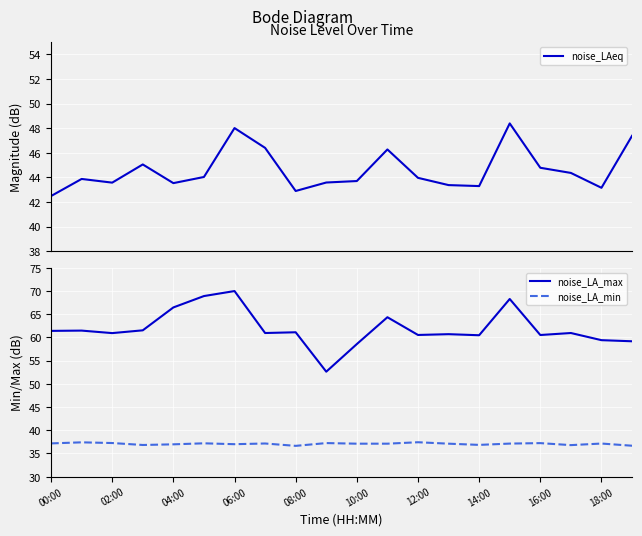

How many lines are shown in the chart?

3